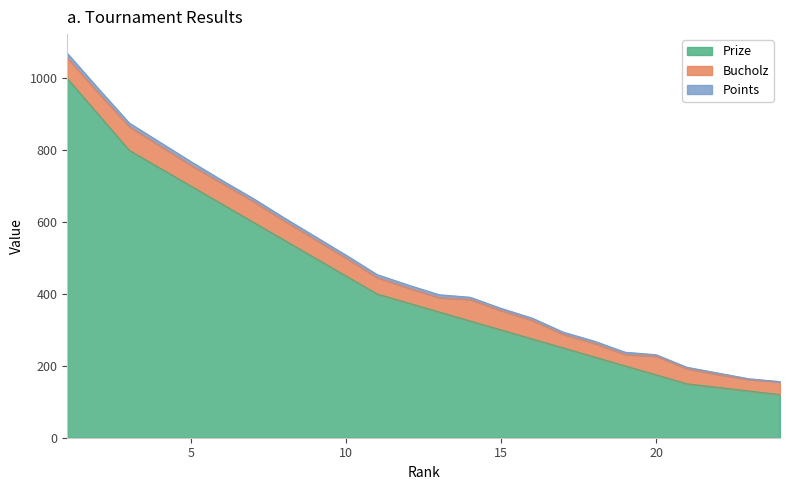

Does the chart display data point markers on the line(s)?

No